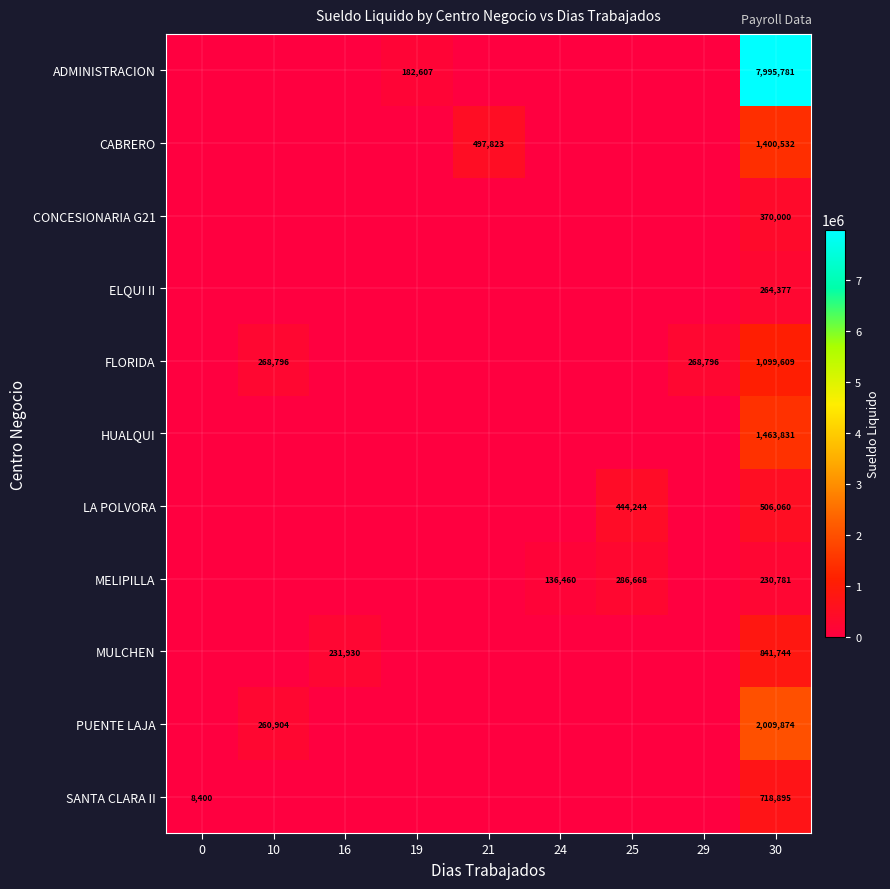

What is the total value across all series at 25?

730912